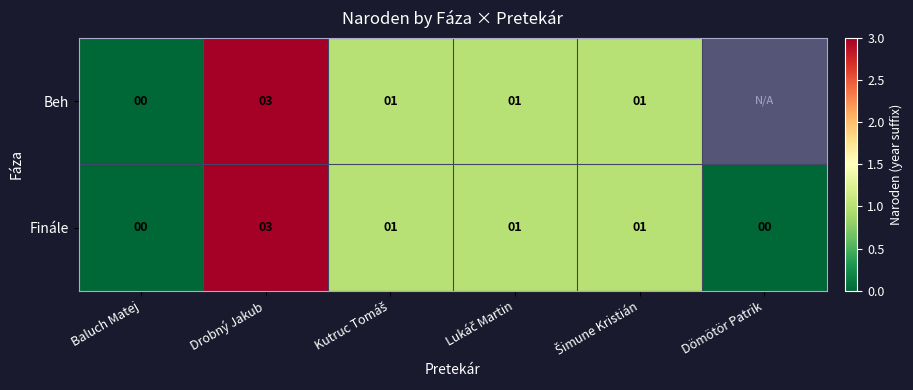

True or false: Beh has a value of 2 at Drobný Jakub.

False